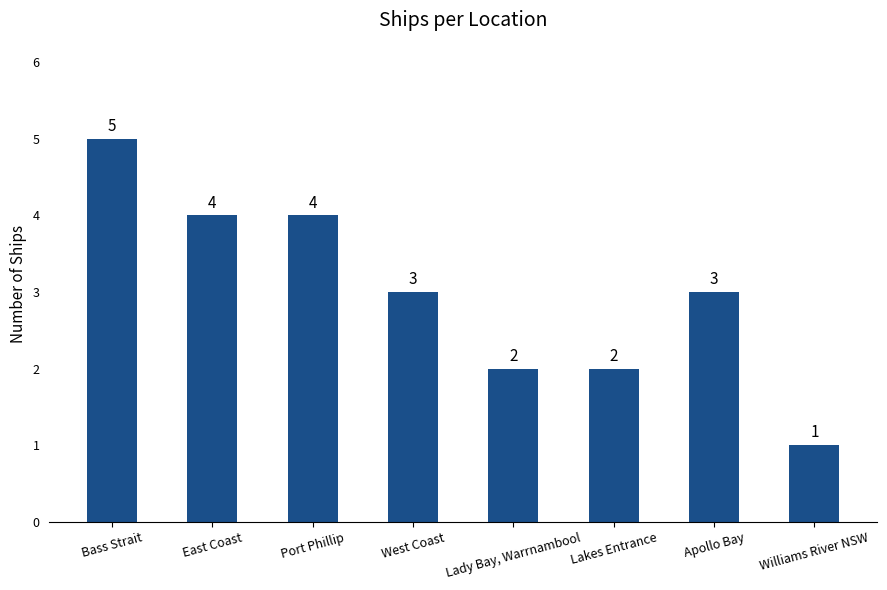

What is the ratio of the value at Port Phillip to the value at East Coast?

1.0